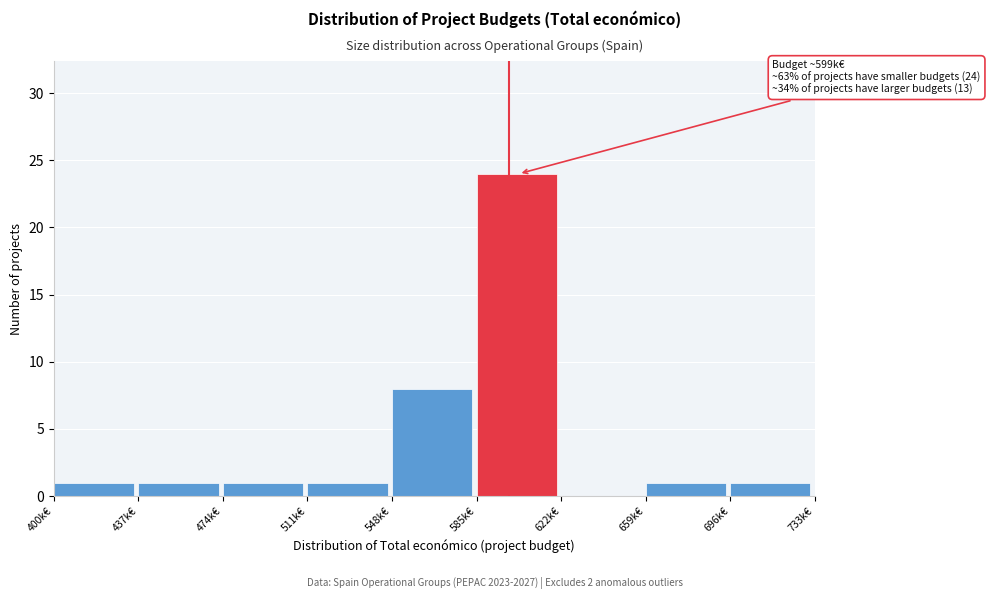

Reading right to left, extract all data points from this chart.

696k€=1	659k€=1	622k€=0	585k€=24	548k€=8	511k€=1	474k€=1	437k€=1	400k€=1